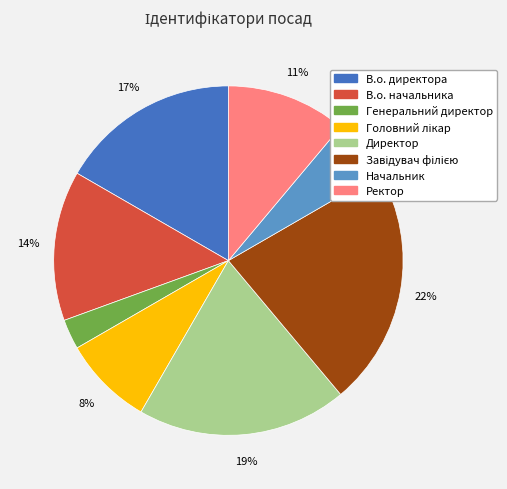

To the nearest percent, what portion does В.о. начальника represent?

14%